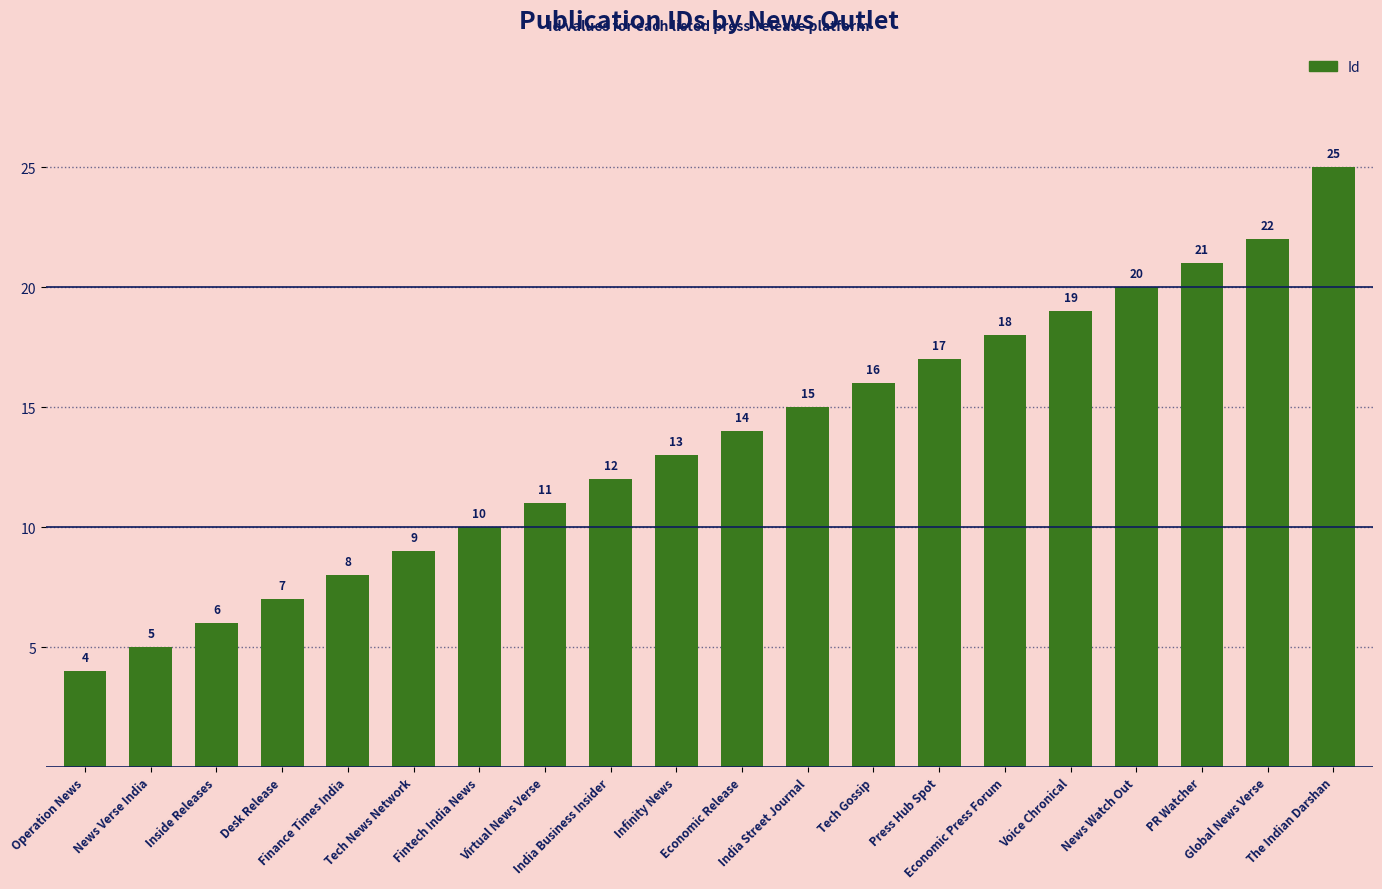

Is it true that the value at Voice Chronical is 29?

False